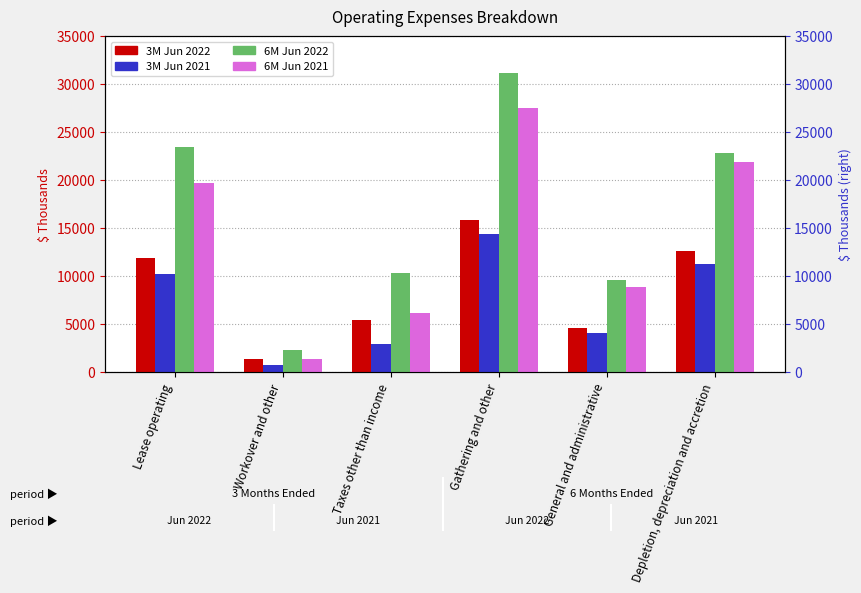

Which label corresponds to the largest value in the chart?

Gathering and other